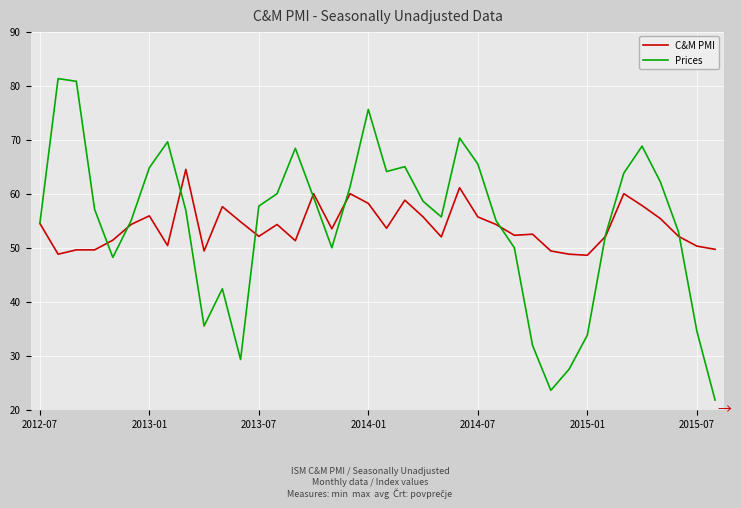

Which series has the widest spread of values?

Prices